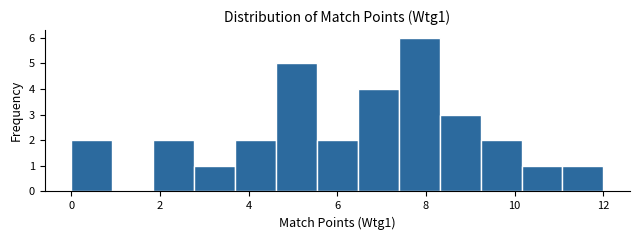

Which range on the x-axis has the tallest bar?

7.4 to 8.4